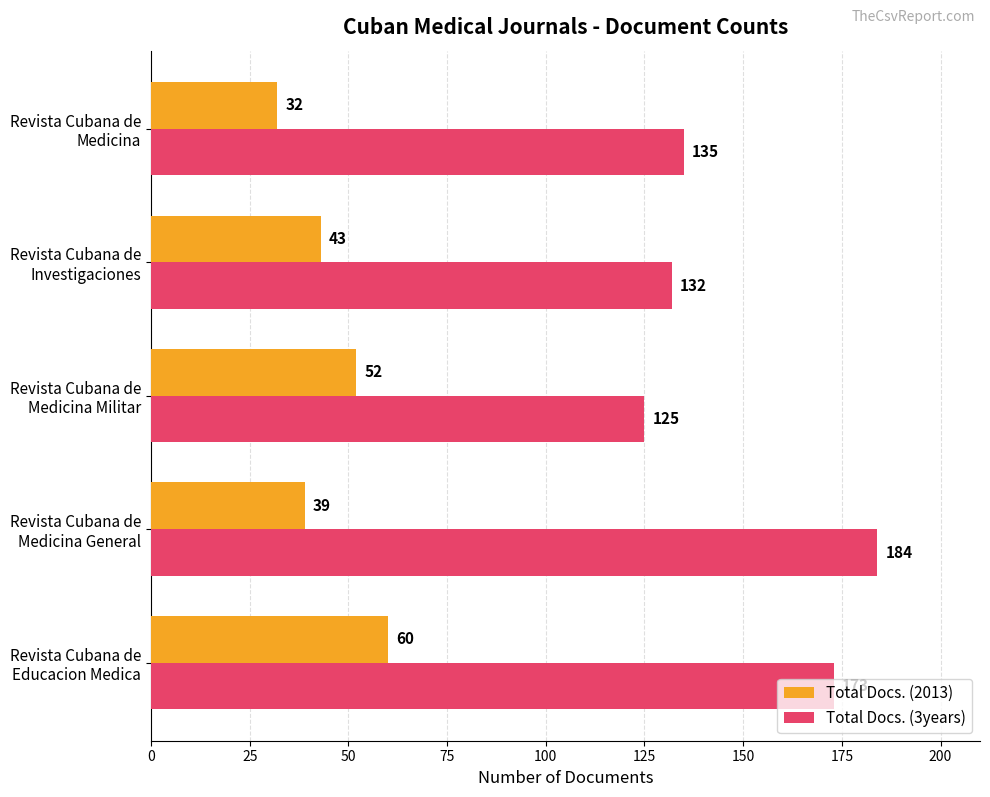

What are all the series names shown in the legend?

Total Docs. (2013), Total Docs. (3years)